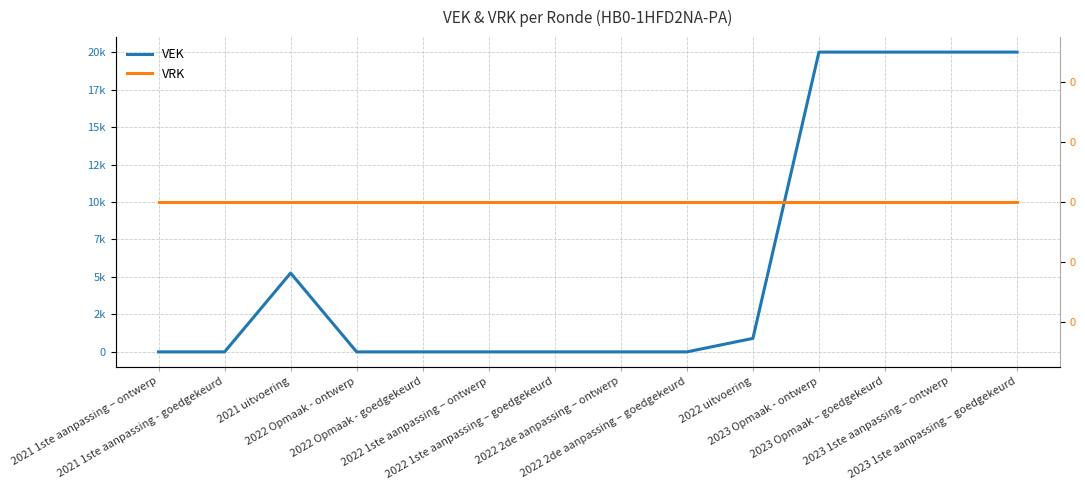

The VRK series shows 0 at 2022 1ste aanpassing – goedgekeurd. True or false?

True